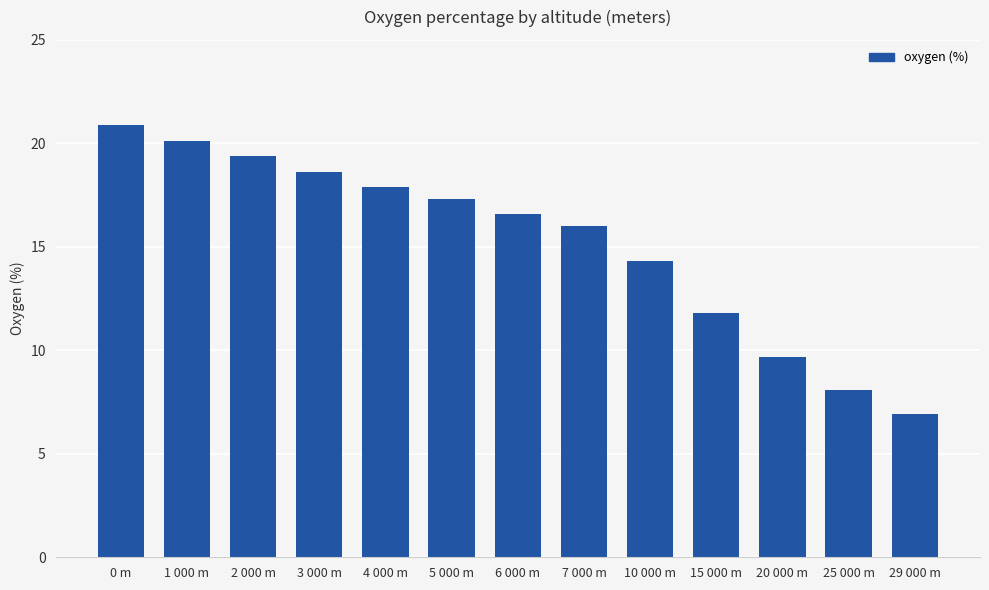

Between 20 000 m and 4 000 m, which is larger?

4 000 m